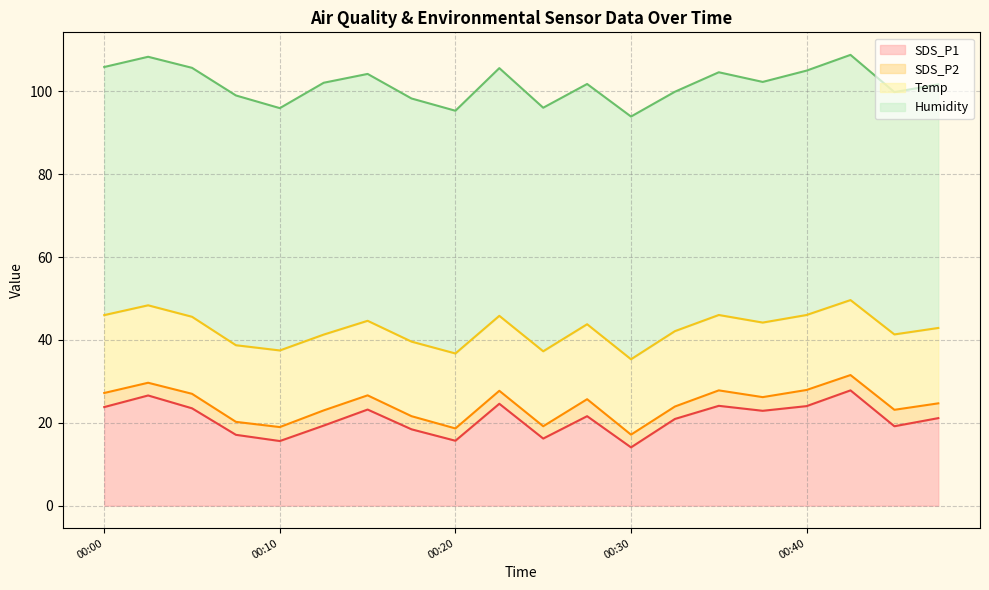

True or false: Humidity and Temp intersect in this chart.

False